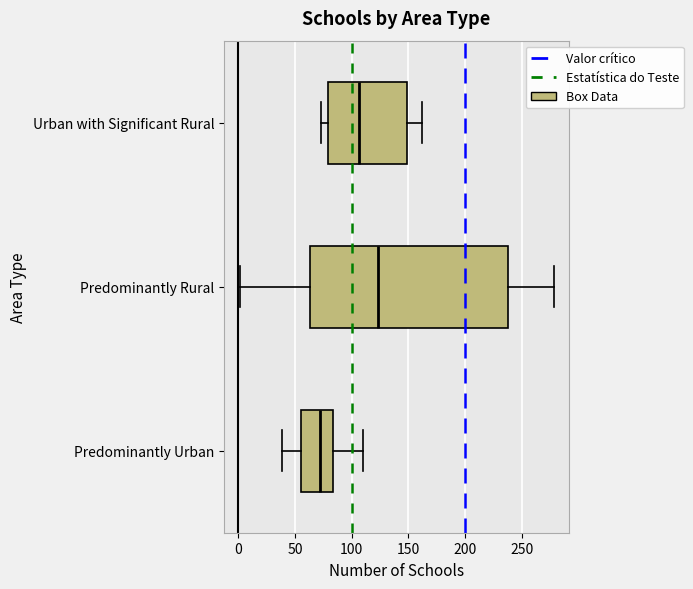

Where does the right whisker of the box for Predominantly Urban end on the x-axis? The values are not printed on the chart, so give them approximately, as read against the axis.

110